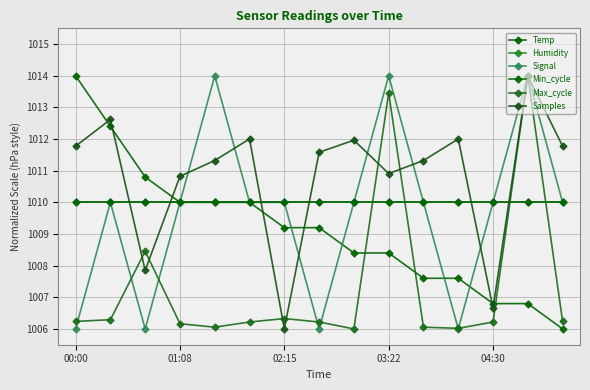

Is this an area chart (filled region under the line)?

No